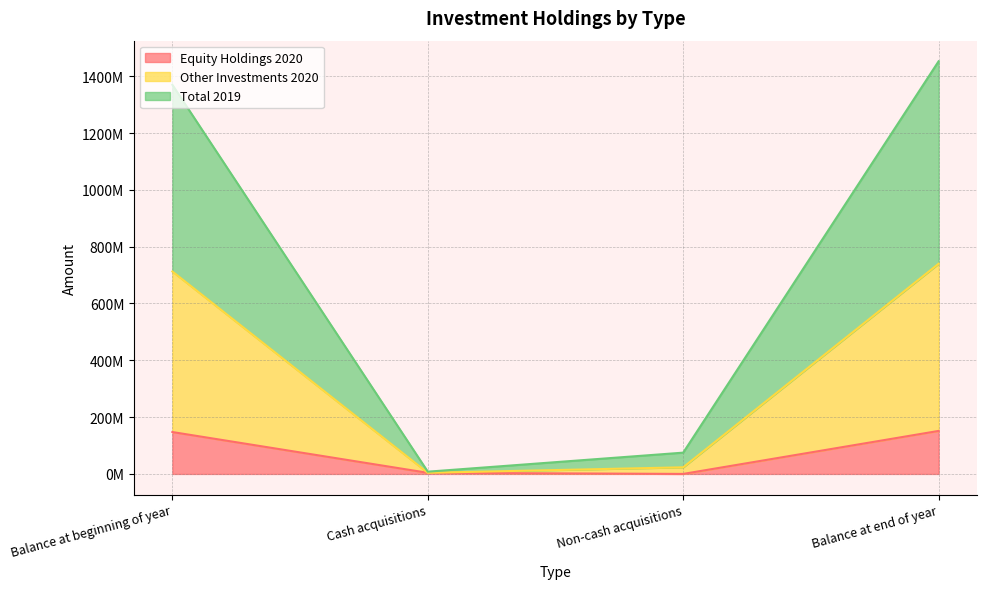

Rank the series at Balance at beginning of year from highest to lowest value.

Total 2019, Other Investments 2020, Equity Holdings 2020